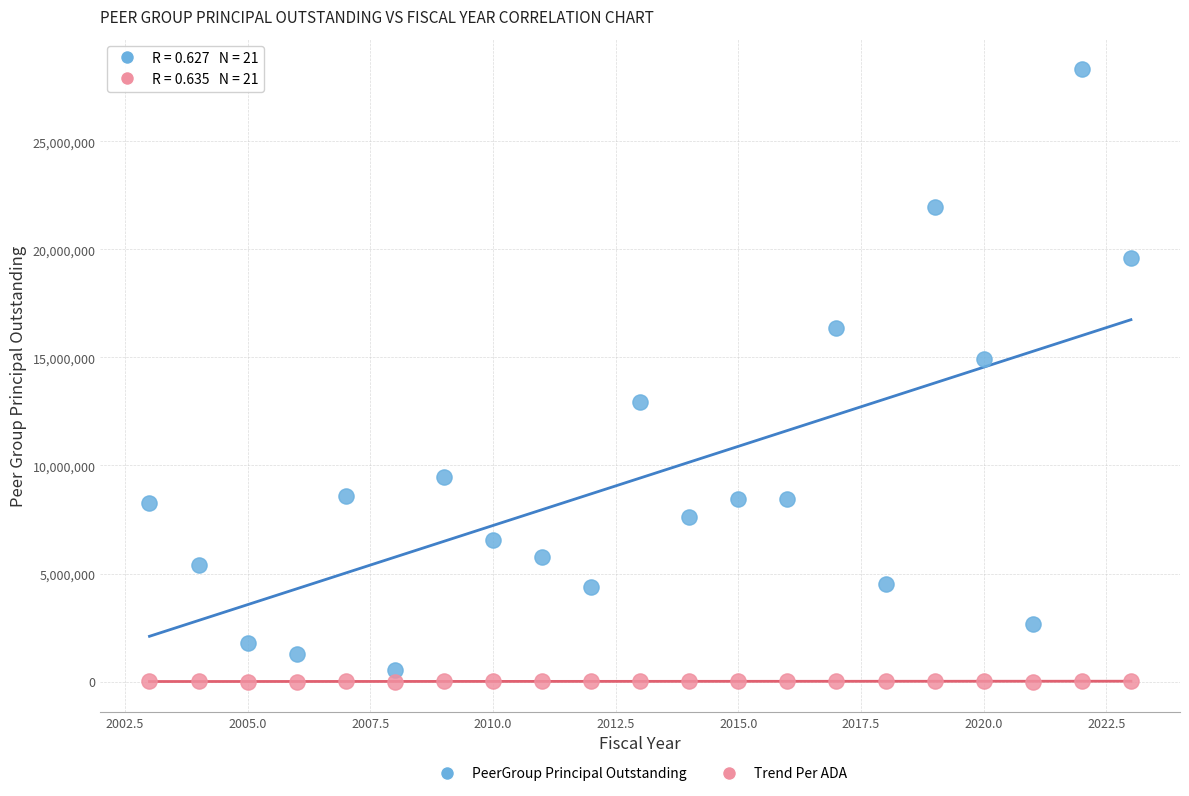

Across all series, what Y value is closest to 14167205?

14929000.0